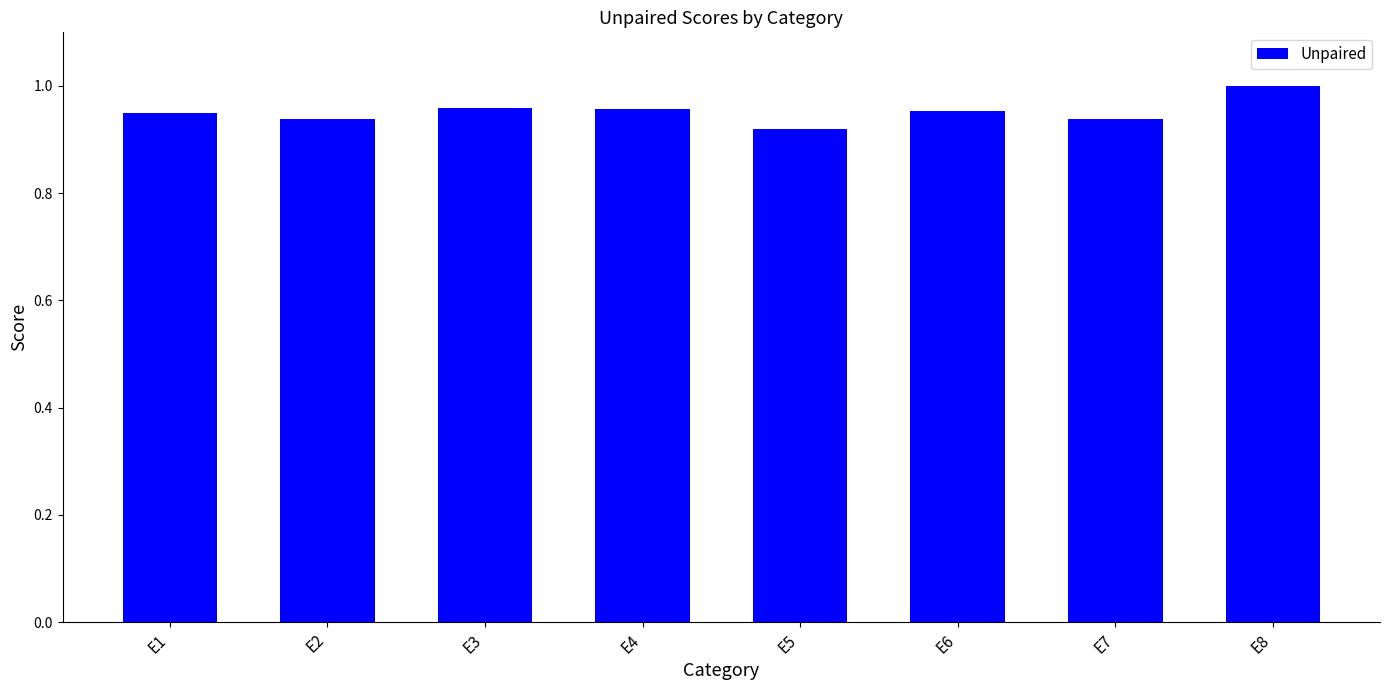

Which label corresponds to the largest value in the chart?

E8